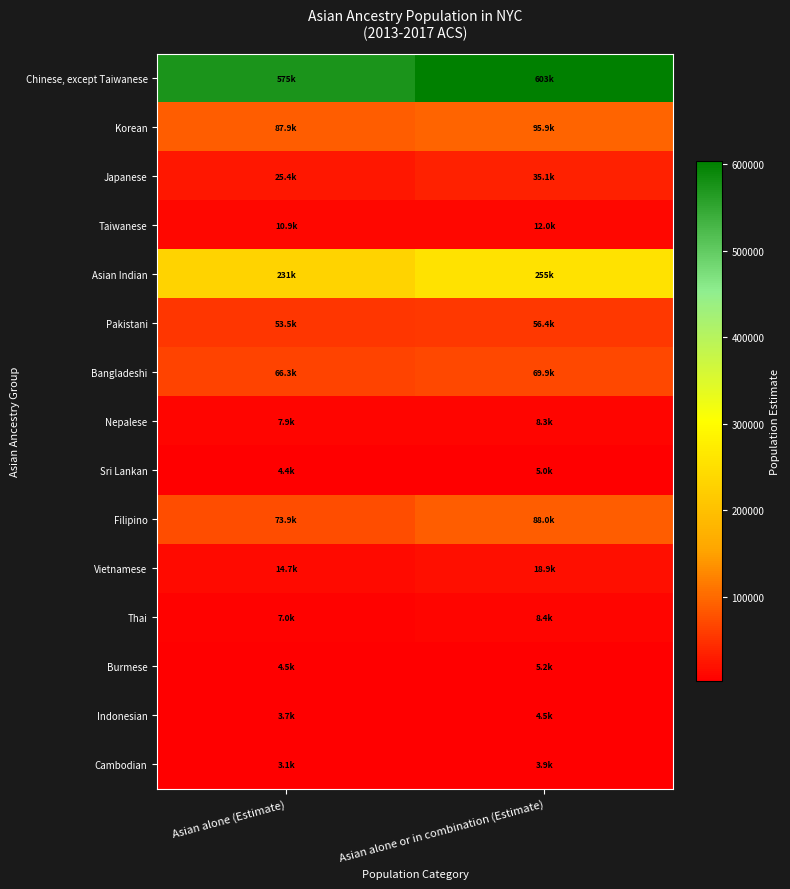

Which series changed the most between Asian alone (Estimate) and Asian alone or in combination (Estimate)?

Chinese, except Taiwanese